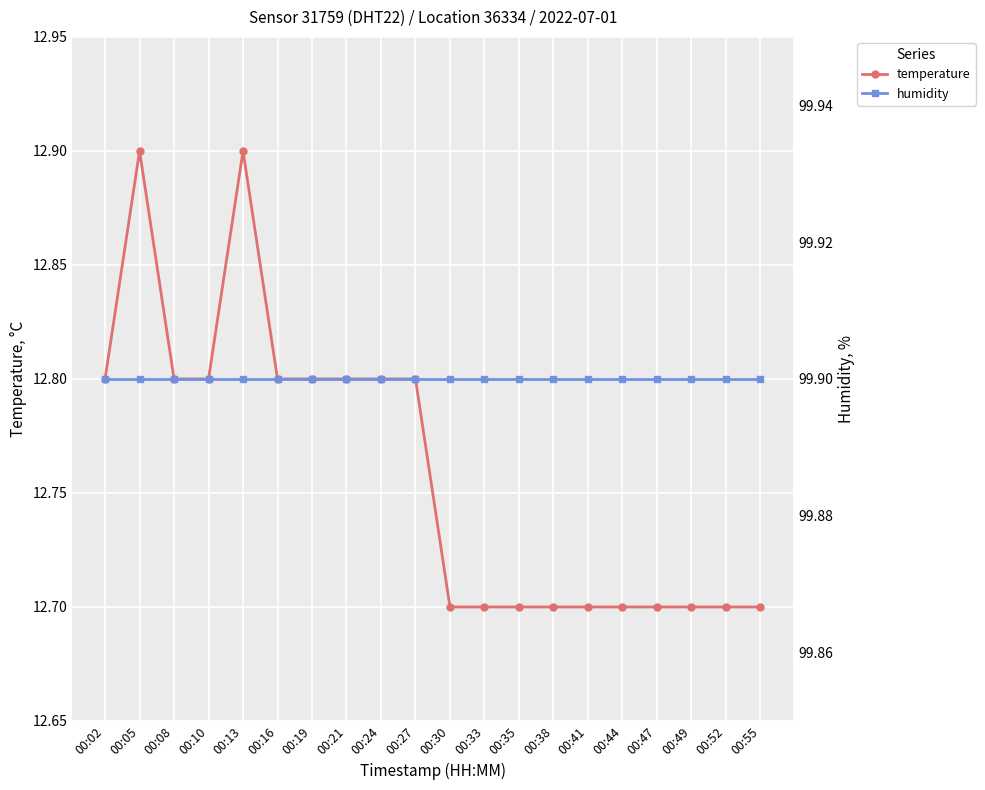

What is the difference between the maximum and second lowest values in the temperature series?

0.2